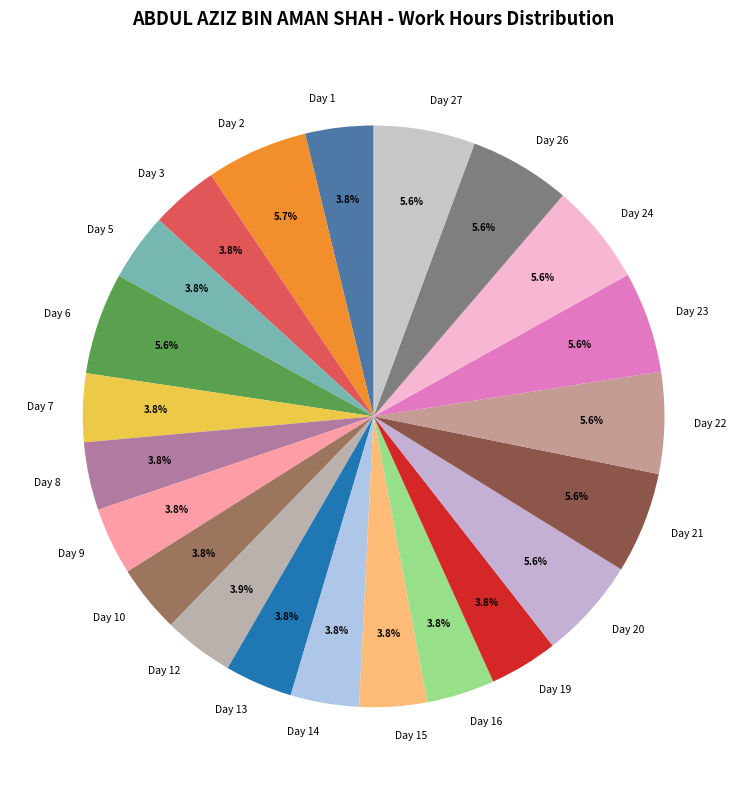

To the nearest percent, what is the difference between the largest and smallest slice percentages?

2%